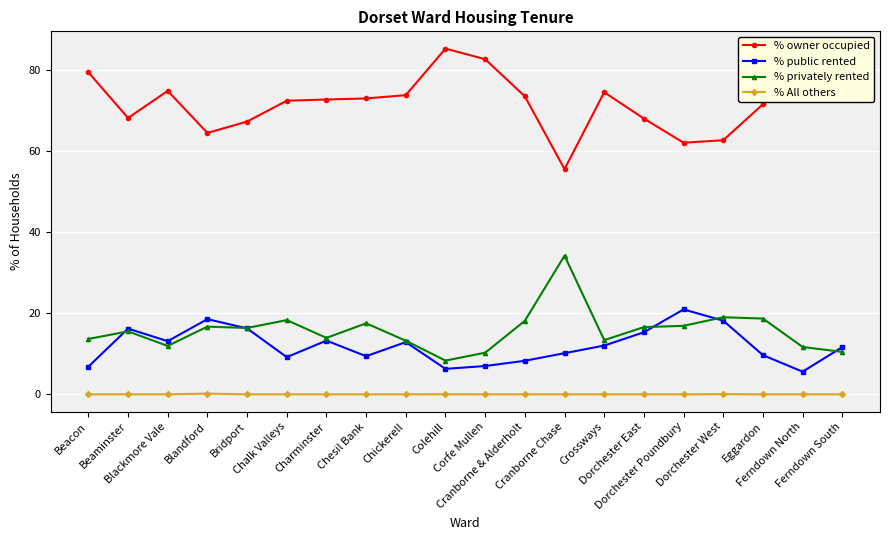

What is the difference between the % privately rented values at Bridport and Dorchester East?

0.2